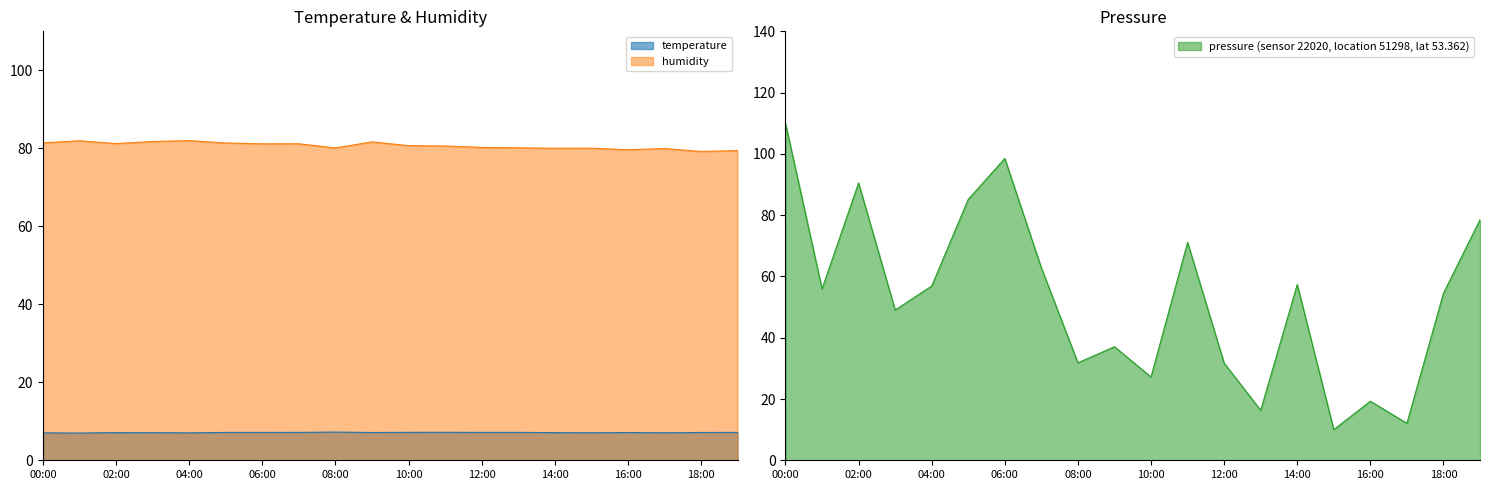

Which category has the highest value across all series?

00:00